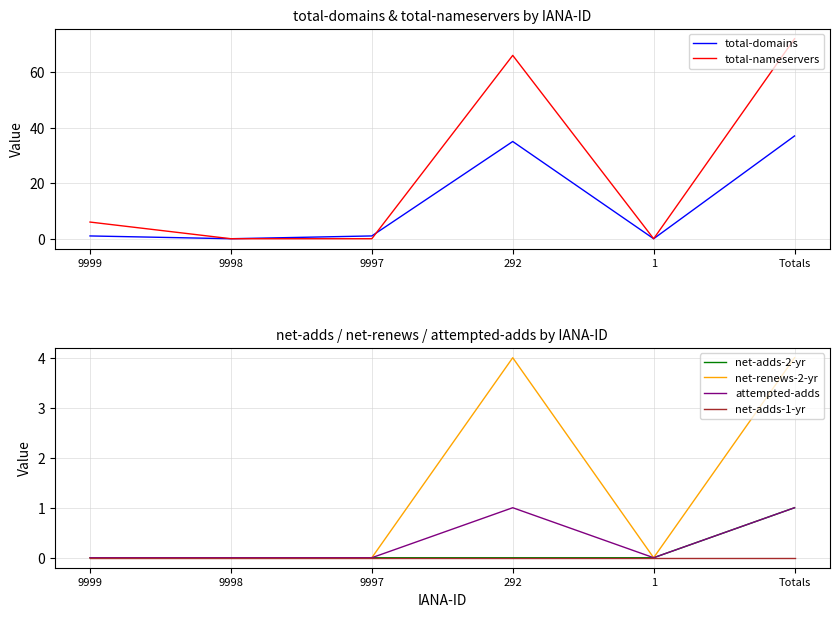

In attempted-adds, how many points are lower than both neighbors (excluding endpoints)?

1